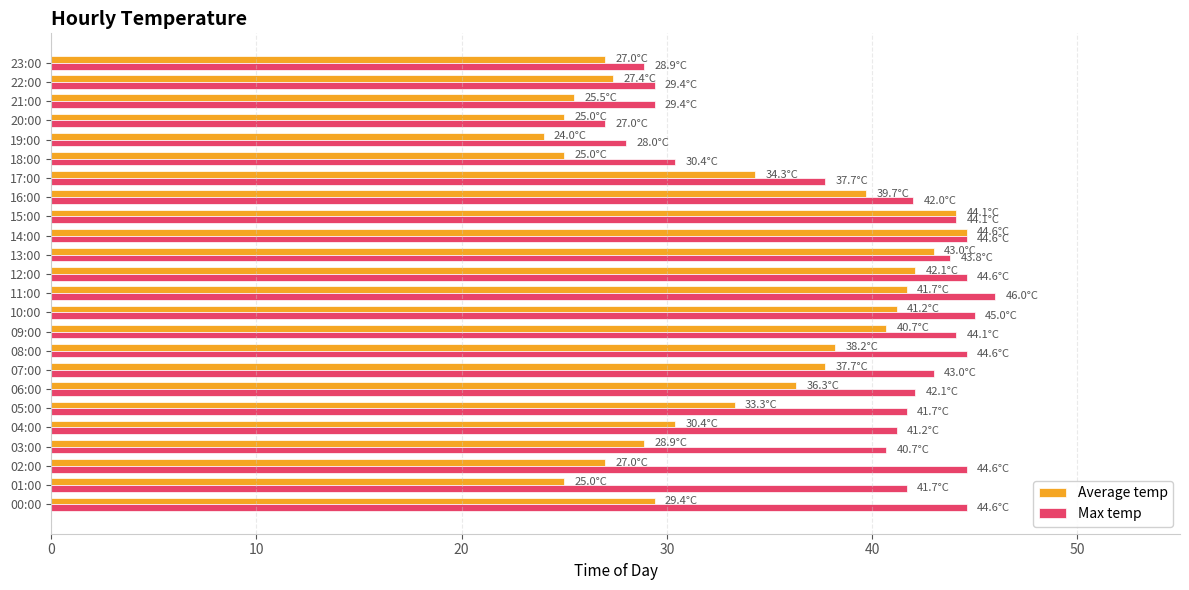

Is the value of Average temp at 21:00 greater than the value of Max temp at 21:00?

No